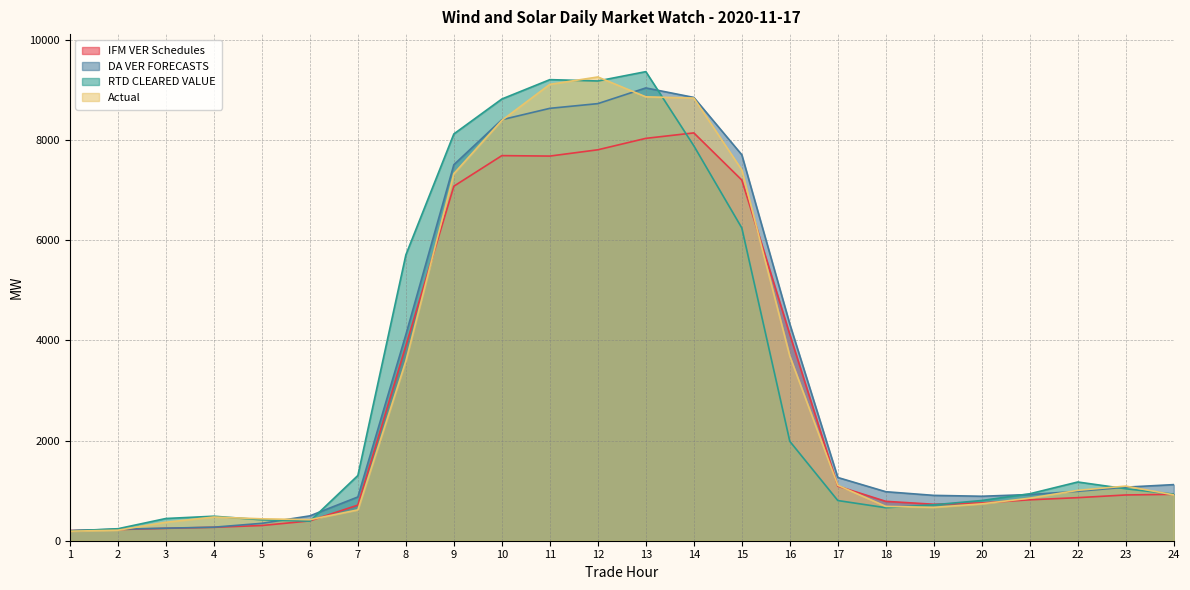

The RTD CLEARED VALUE series shows 658.5 at 18. True or false?

True